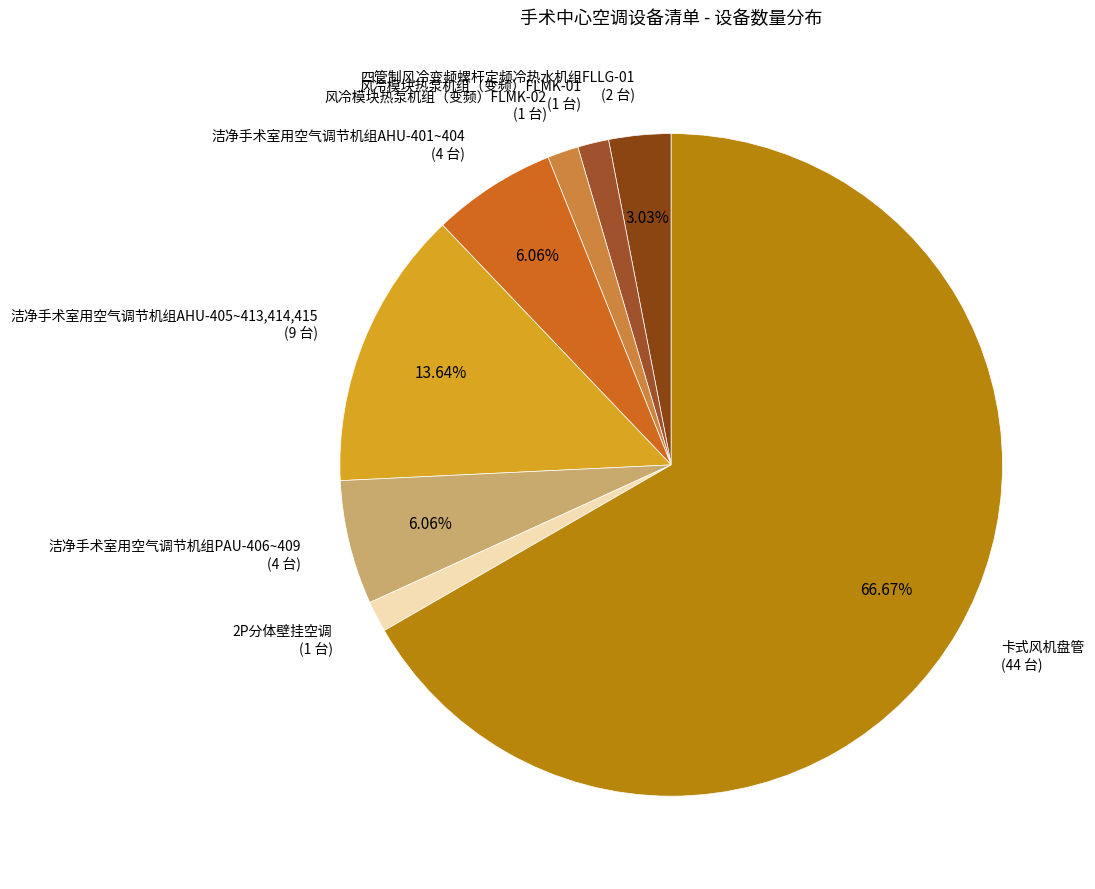

Combined, do 洁净手术室用空气调节机组PAU-406~409 and 风冷模块热泵机组（变频）FLMK-01 account for over 50%?

No